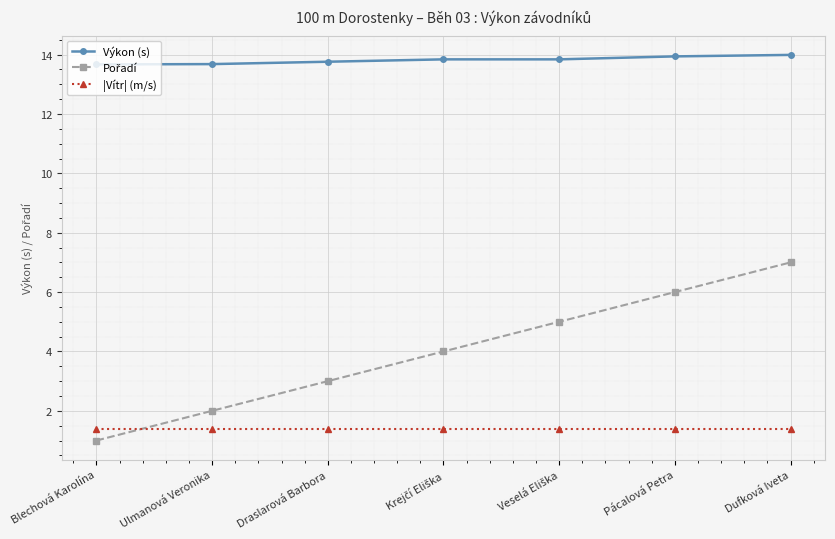

True or false: |Vítr| (m/s) and Výkon (s) intersect in this chart.

False